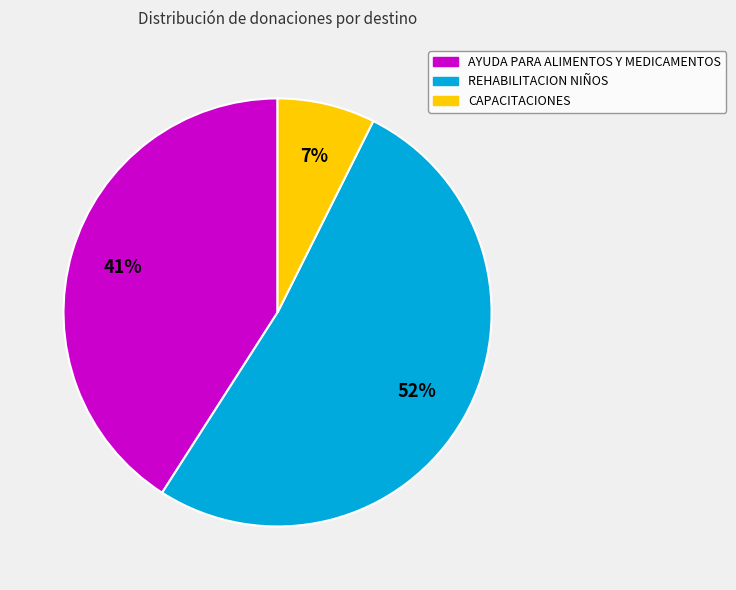

How many slices are in this pie chart?

3